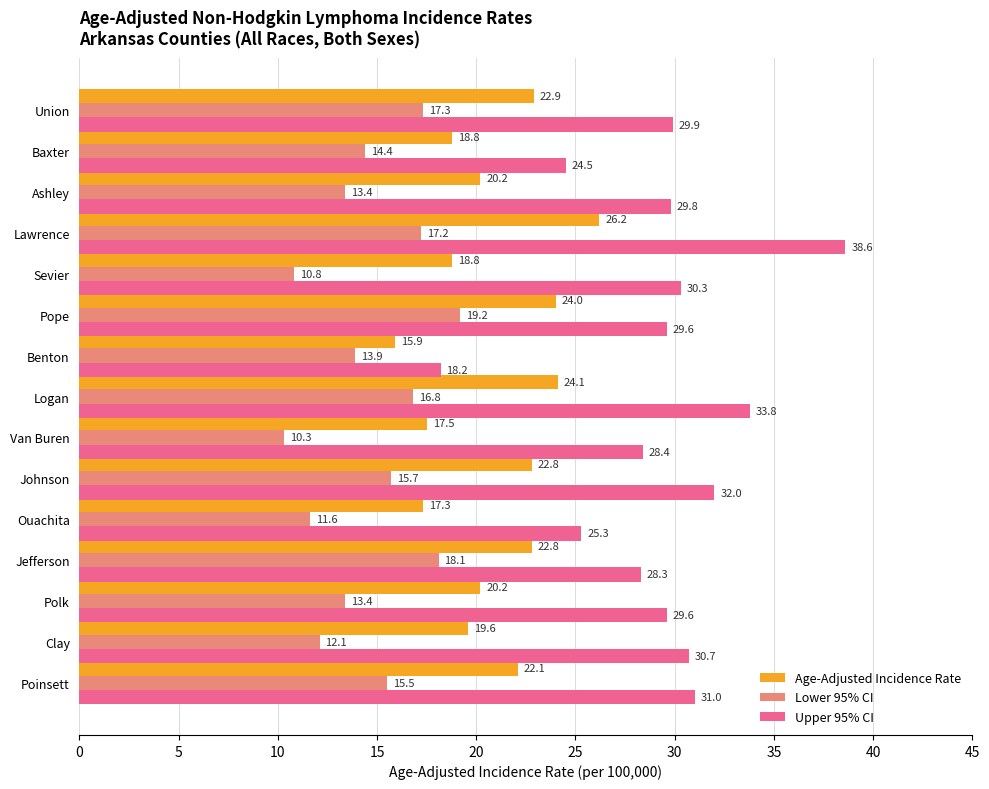

What is the minimum value for Lower 95% CI?

10.3